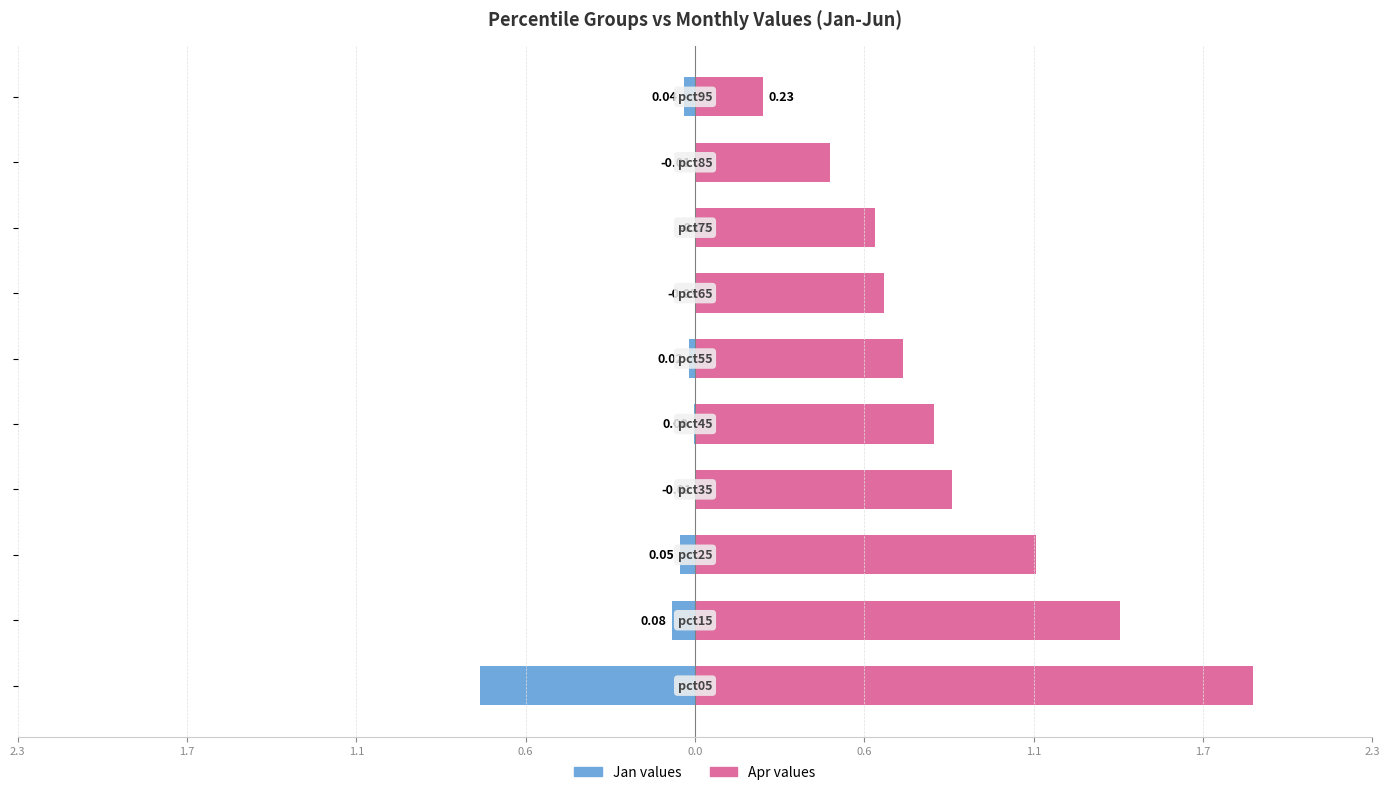

Is it true that Apr equals 1.1 at 1.1?

False